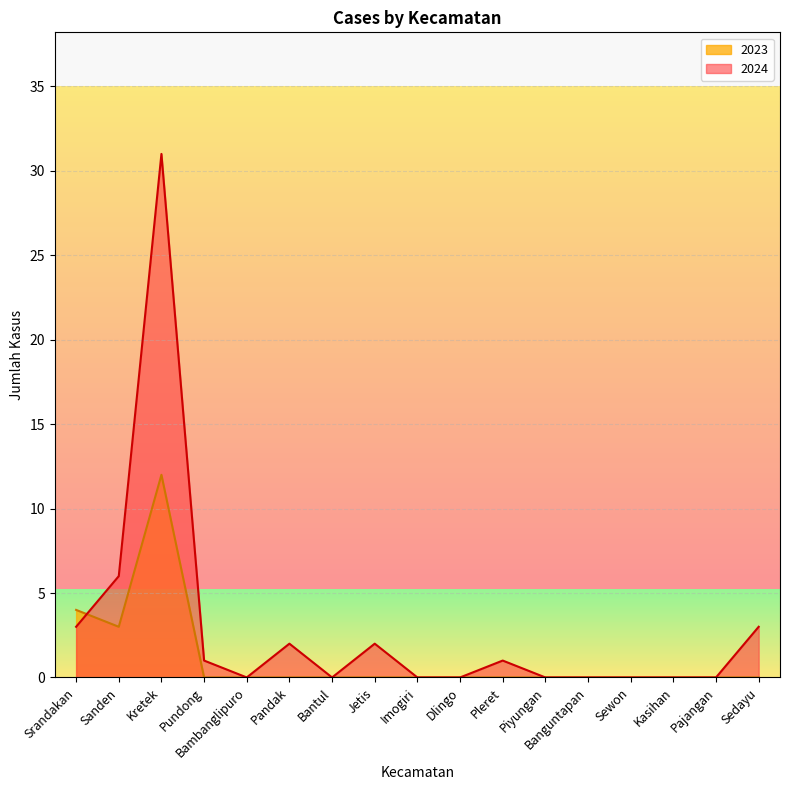

Reading left to right, what are all the values shown in this chart?

2024: 3	6	31	1	0	2	0	2	0	0	1	0	0	0	0	0	3
2023: 4	3	12	0	0	0	0	0	0	0	0	0	0	0	0	0	0